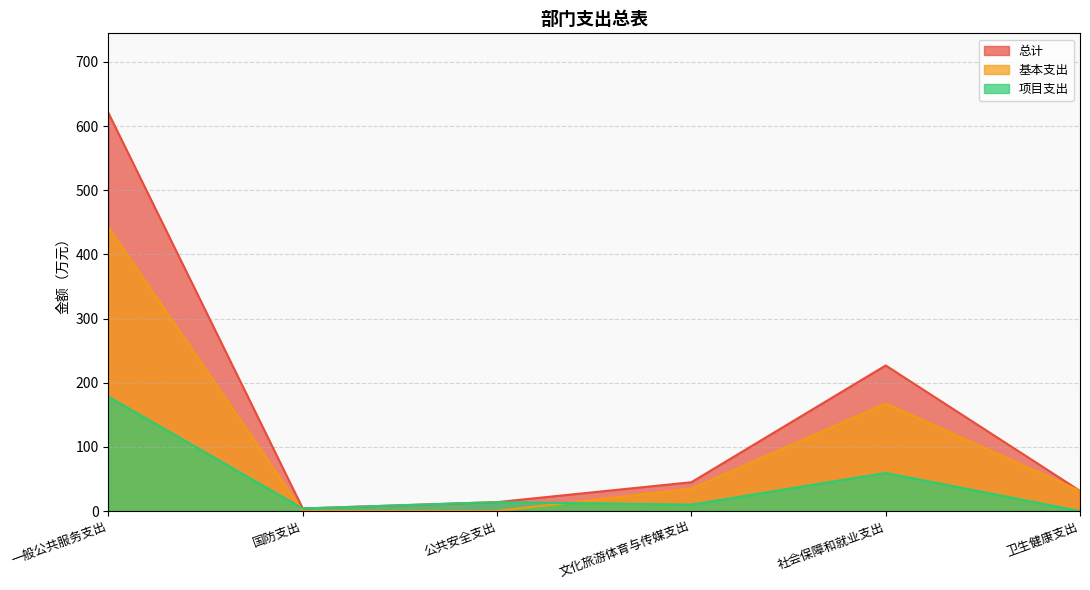

At how many categories does at least one series exceed 187?

2